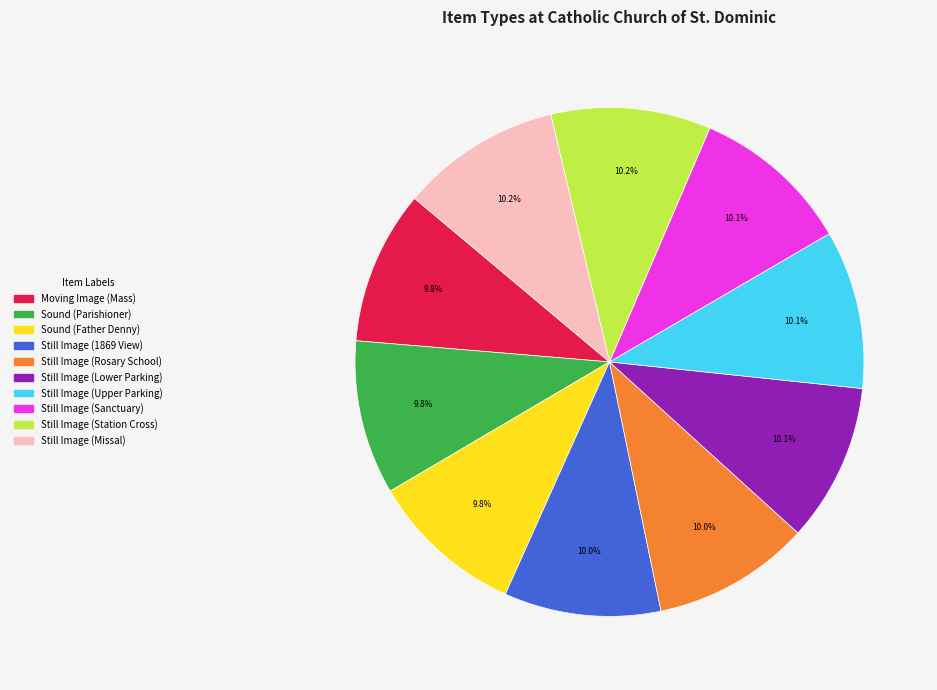

What is the ratio of the value at Still Image (Rosary School) to the value at Still Image (1869 View)?

1.0